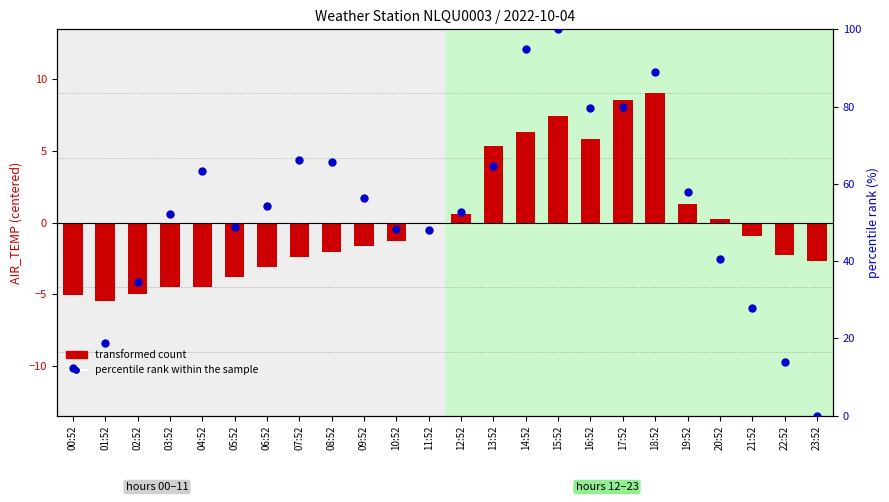

At which category is the sum across all series the highest?

15:52